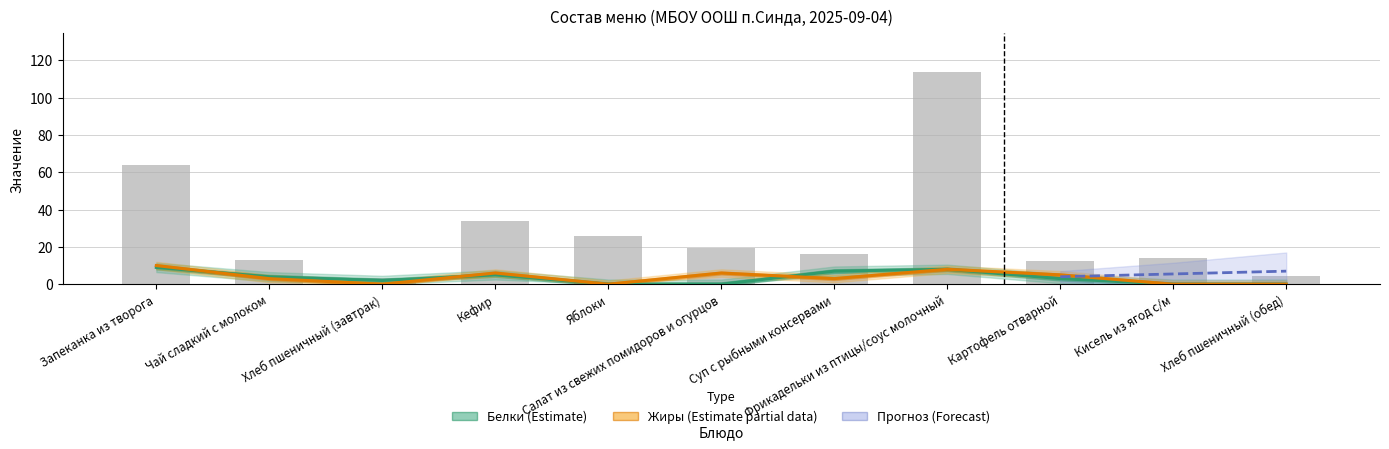

Reading right to left, what are all the values shown in this chart?

Цена: 4.2	13.9	12.2	113.9	16.3	19.5	26.1	33.9	3.1	12.8	64.1
Белки: 0.0	0.0	3.0	8.0	7.0	0.0	0.0	5.0	2.0	4.0	9.0
Жиры: 0.0	0.0	5.0	8.0	3.0	6.0	0.0	6.0	0.0	3.0	10.0